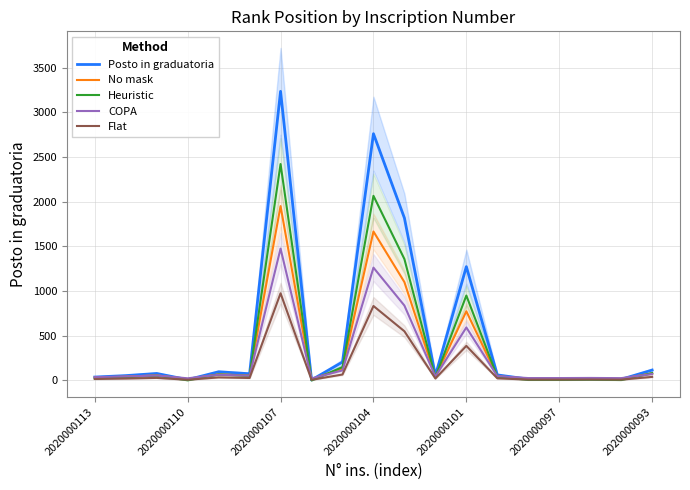

What is the difference between the maximum and minimum values in the Heuristic series?

2420.5